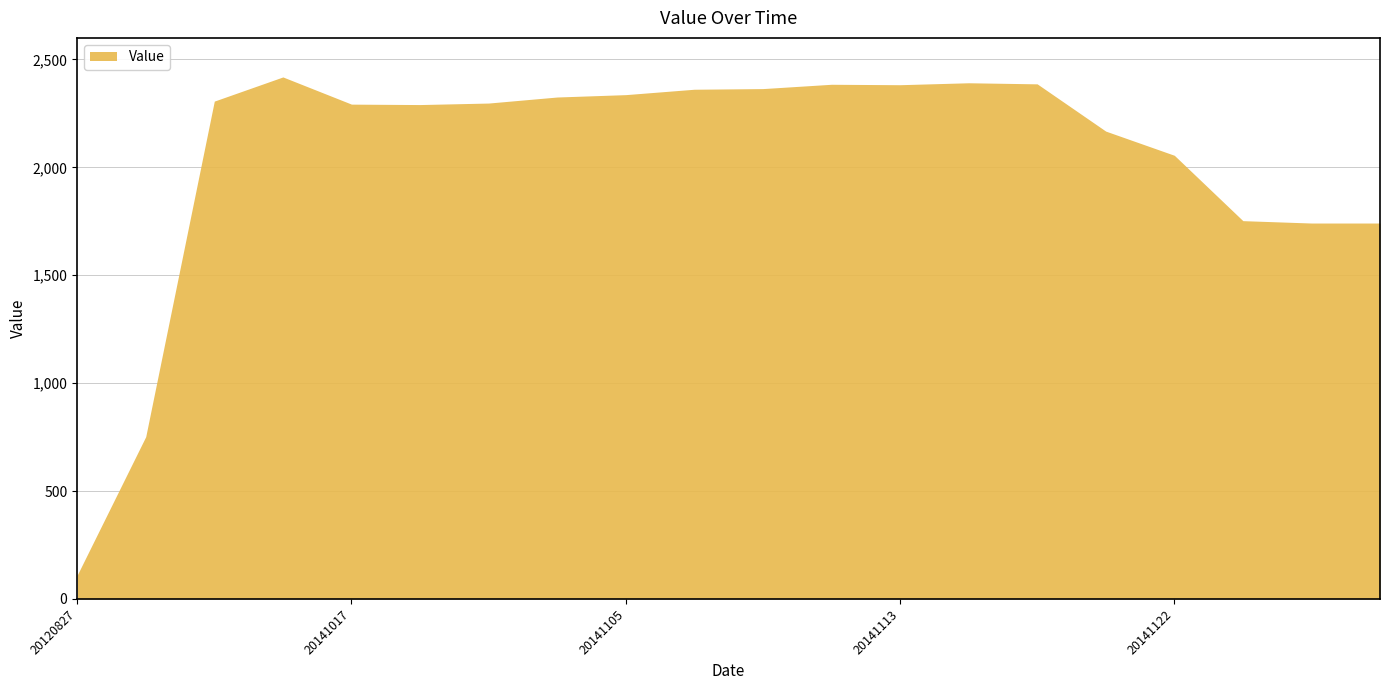

True or false: the data has more than 1 interior local peaks.

True